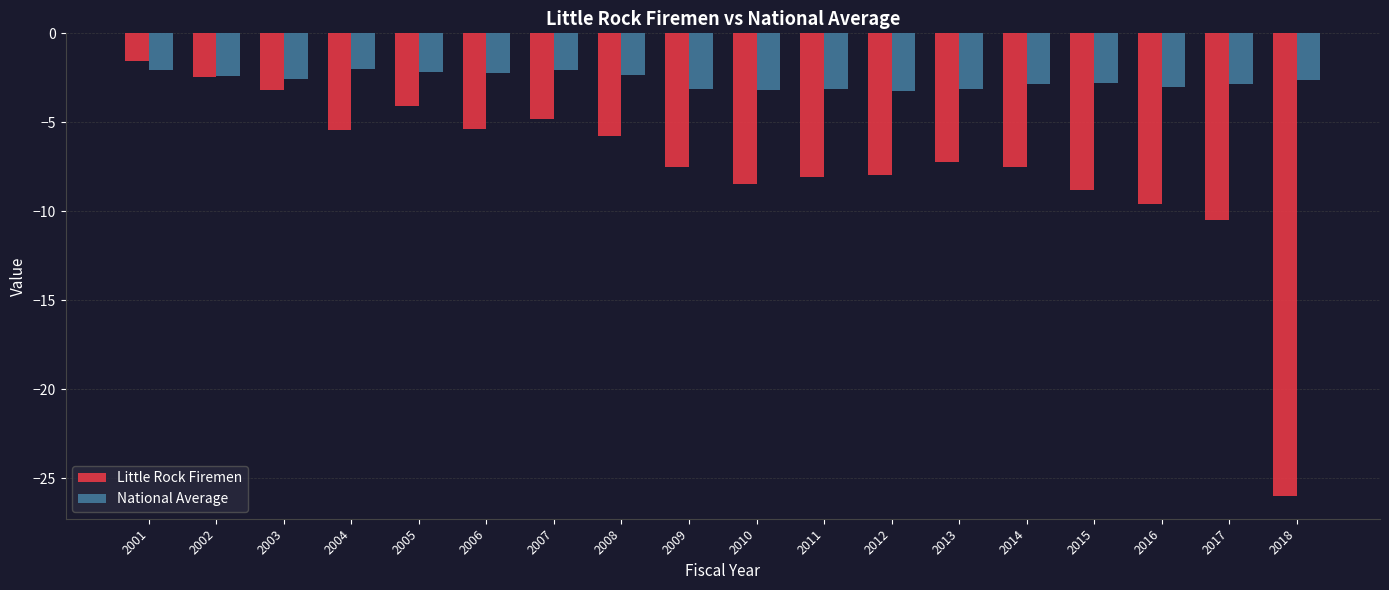

What is the value of the National Average bar at the 5th from the left?

-2.2